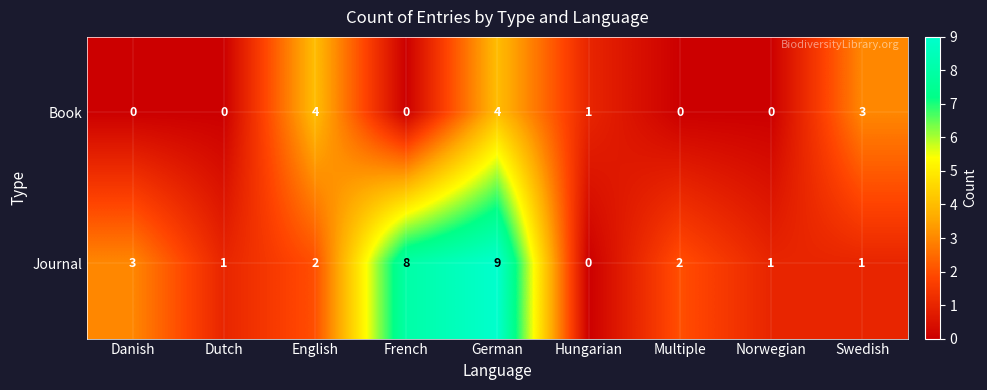

At French, list the series in order from smallest to largest.

Book, Journal